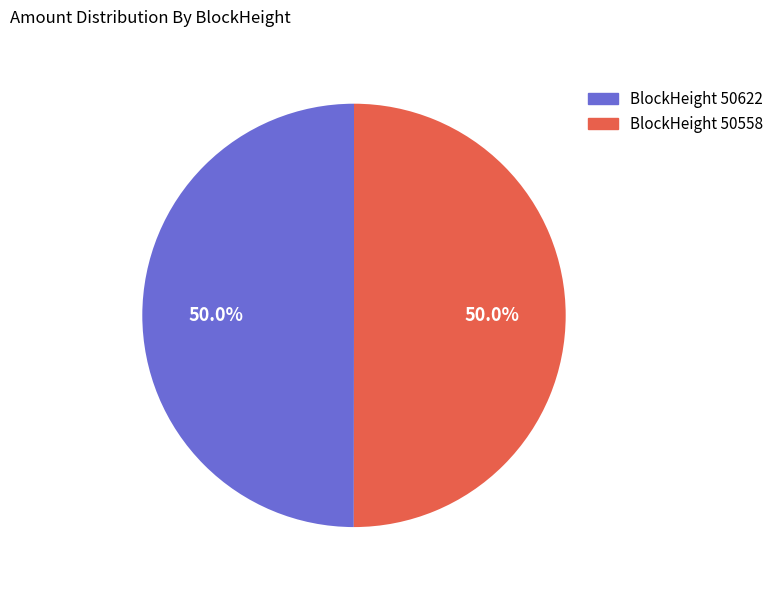

Approximately how many times larger is the value at BlockHeight 50558 compared to BlockHeight 50622?

1.0